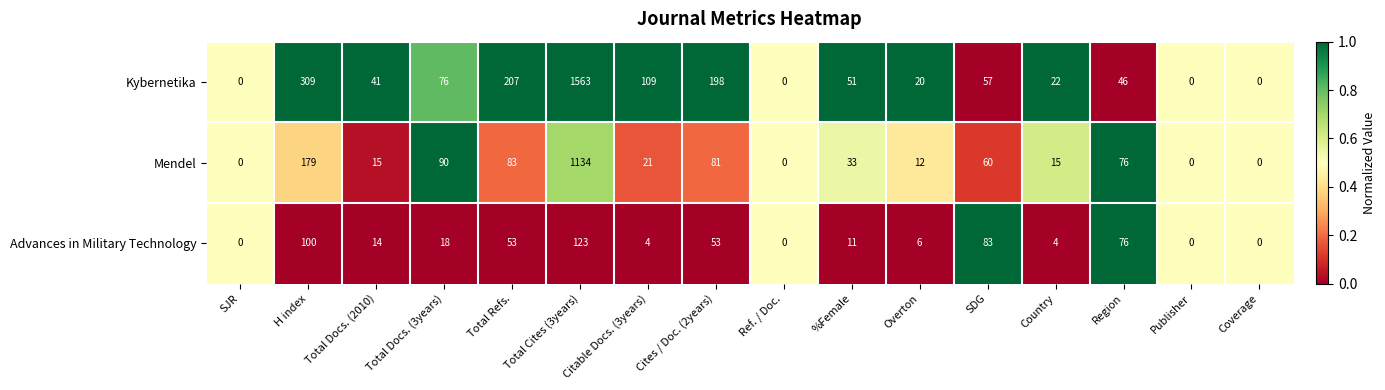

What is the approximate value of Advances in Military Technology at SDG?

83